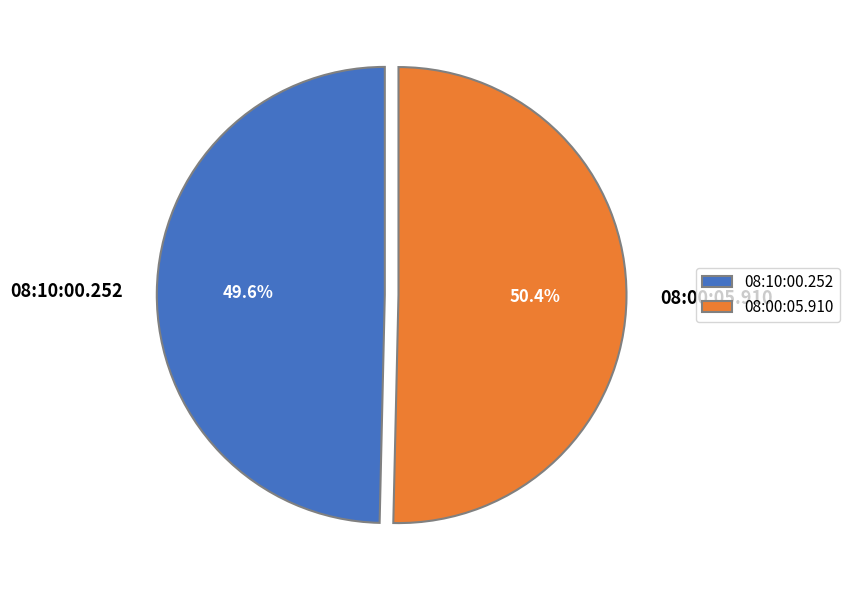

Which category has the biggest portion of the pie?

08:00:05.910